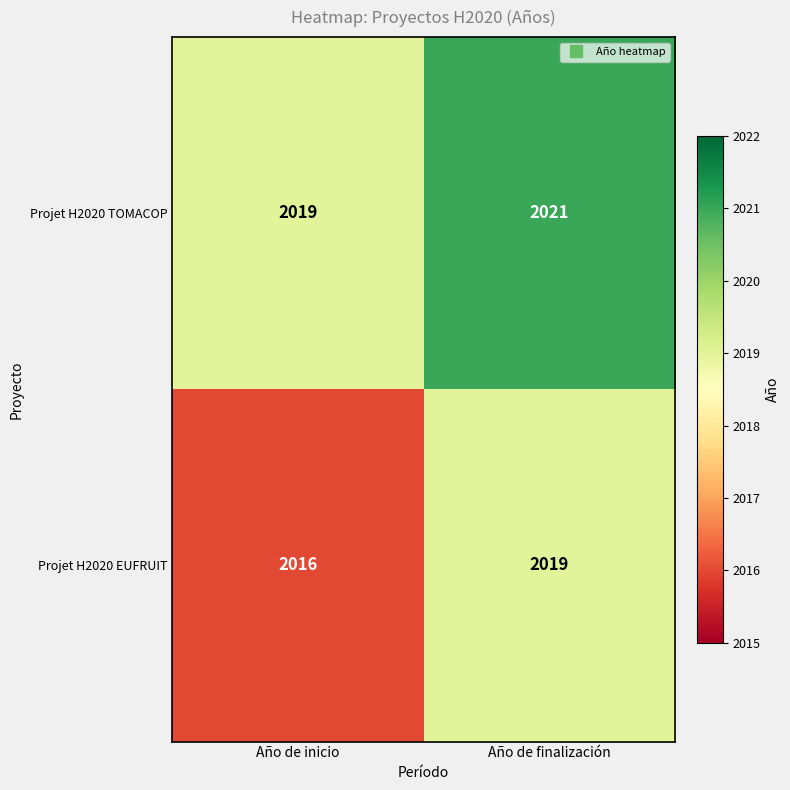

What is the maximum value shown in the chart?

2021